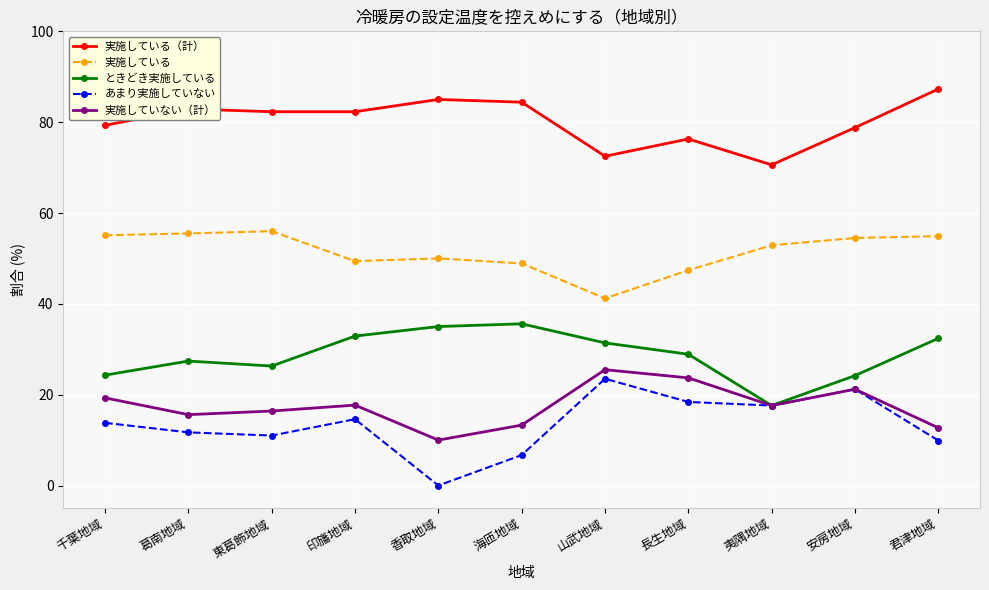

What is the total value across all series at 夷隅地域?

176.3